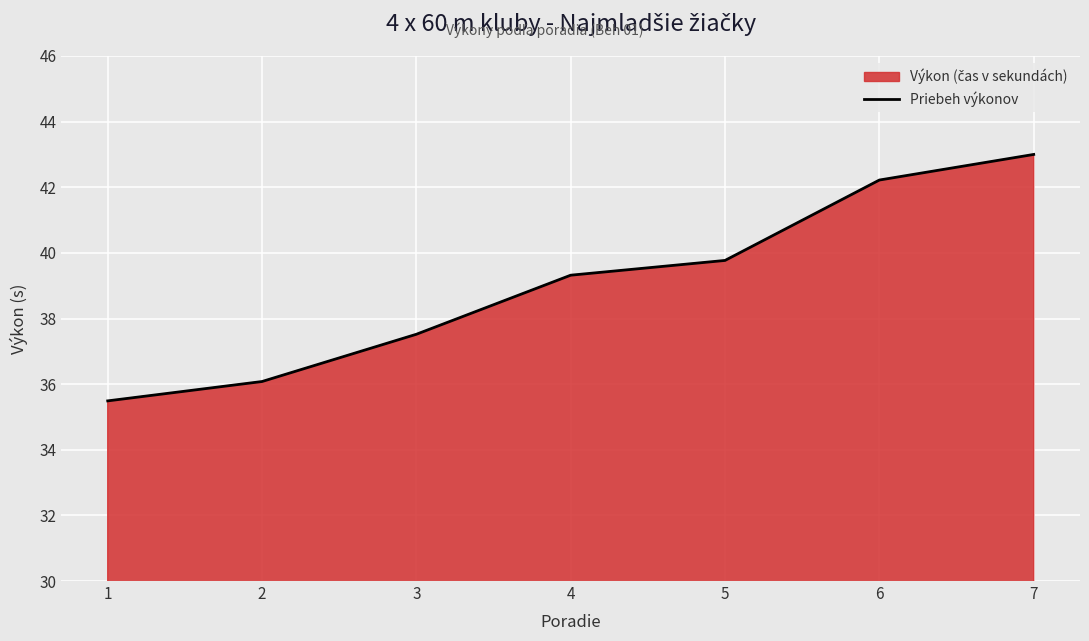

What is the difference between the values at 6 and 7?

0.8